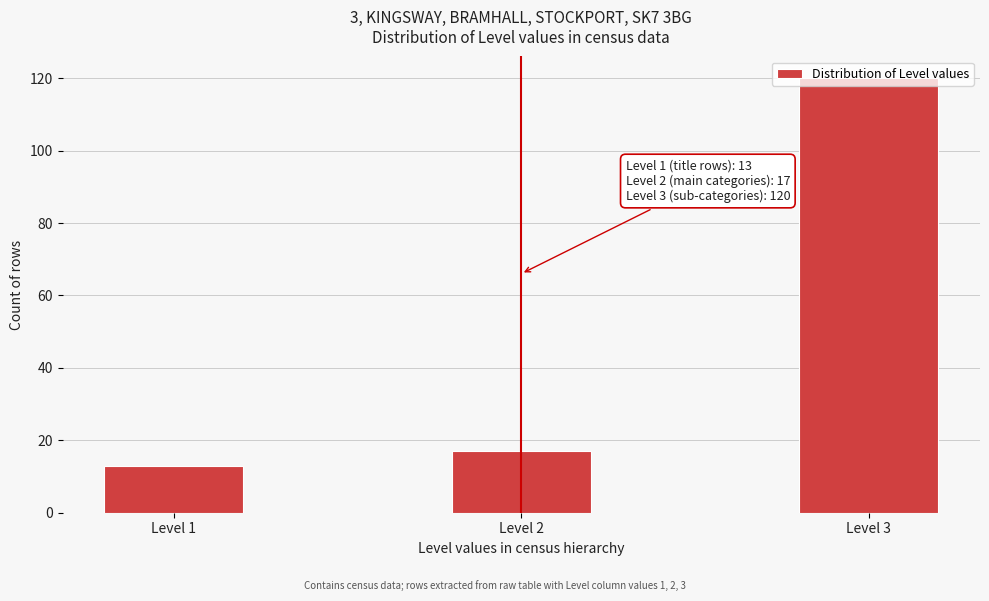

Read the value at Level 1, to the nearest 10.

10